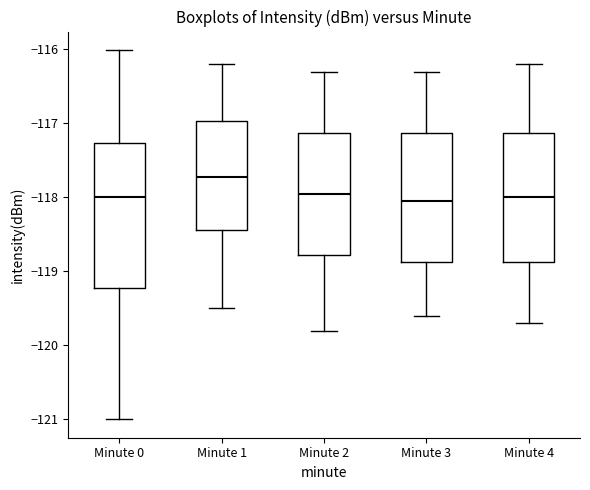

Reading left to right, read every box against the y-axis: the position of its median line, the range the box covers, and the ends of its whiskers. The values are not printed on the chart, so give them approximately, as read against the axis.

Minute 0: median -118.0, box -119.2 to -117.3, whiskers -121.0 to -116.0
Minute 1: median -117.7, box -118.4 to -117.0, whiskers -119.5 to -116.2
Minute 2: median -117.9, box -118.8 to -117.1, whiskers -119.8 to -116.3
Minute 3: median -118.0, box -118.9 to -117.1, whiskers -119.6 to -116.3
Minute 4: median -118.0, box -118.9 to -117.1, whiskers -119.7 to -116.2